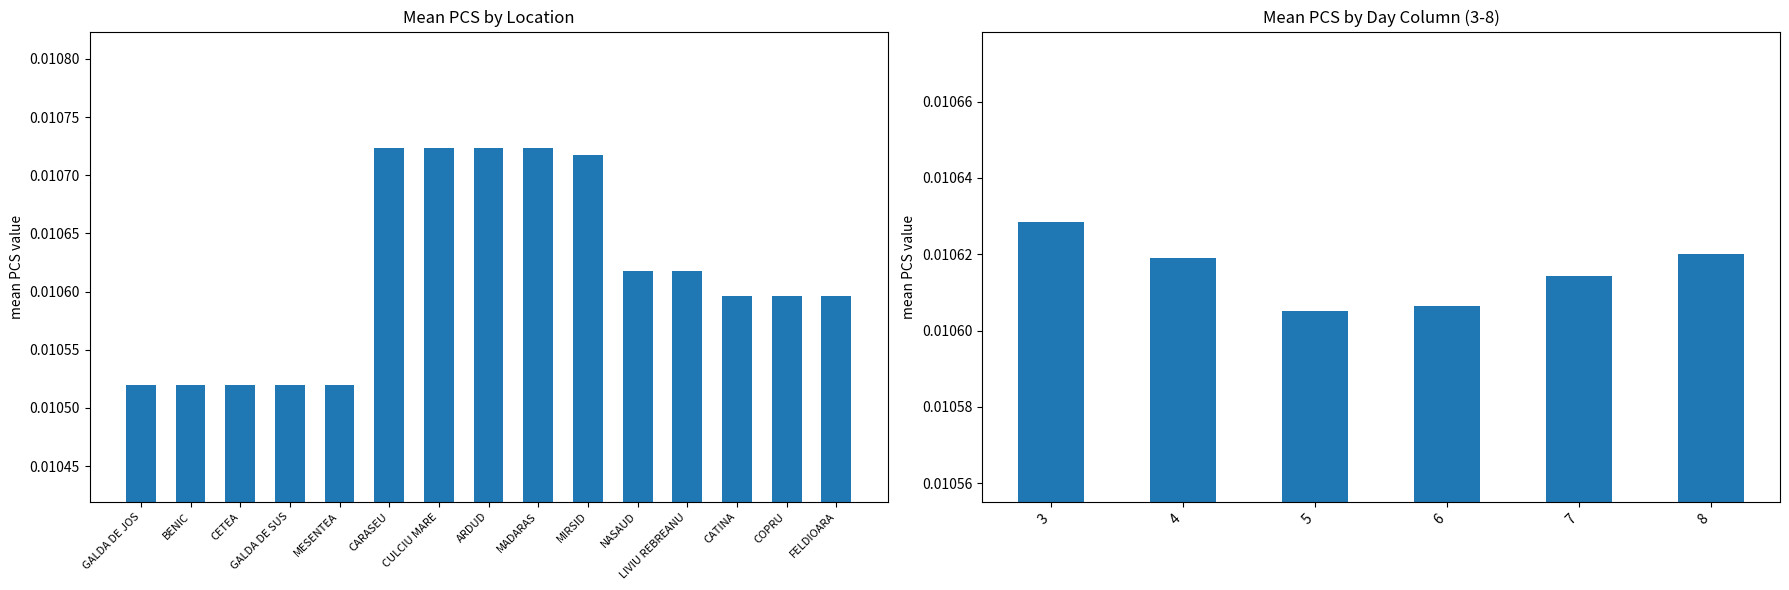

What position from the right is MADARAS?

7